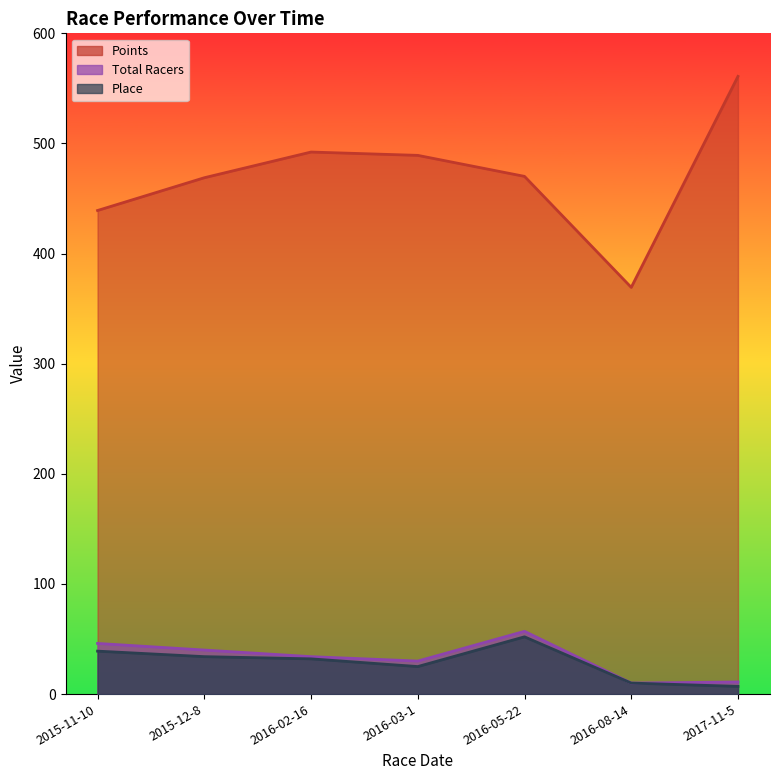

What is the value of the Total Racers point at the 3rd from the left?

34.0